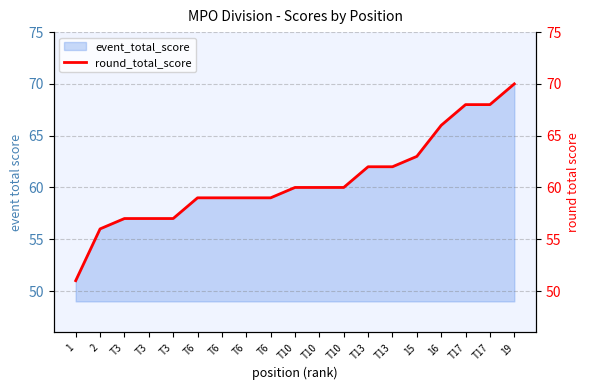

What is the approximate value at 1, to the nearest 5?

50